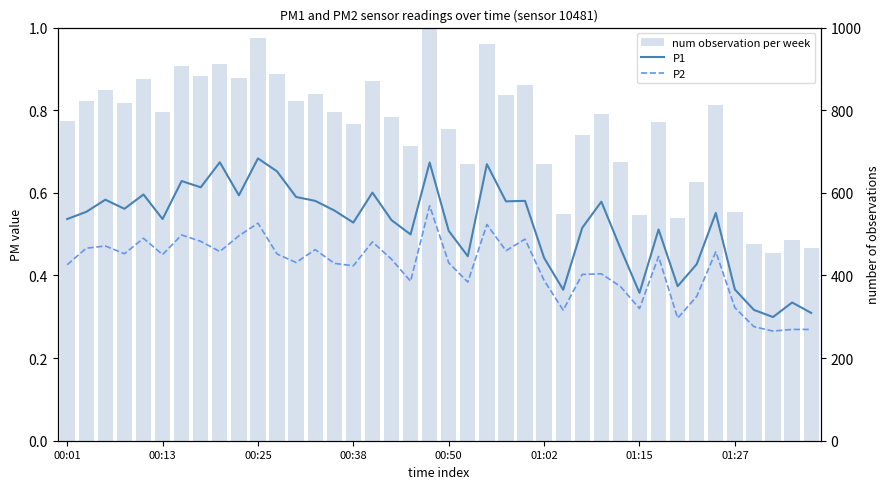

What is the difference between the maximum and minimum values in the P2 series?

0.3